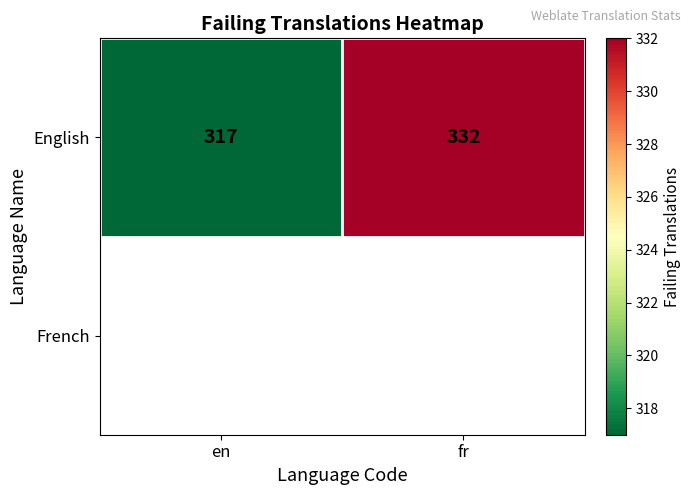

What is the minimum value shown in the chart?

317